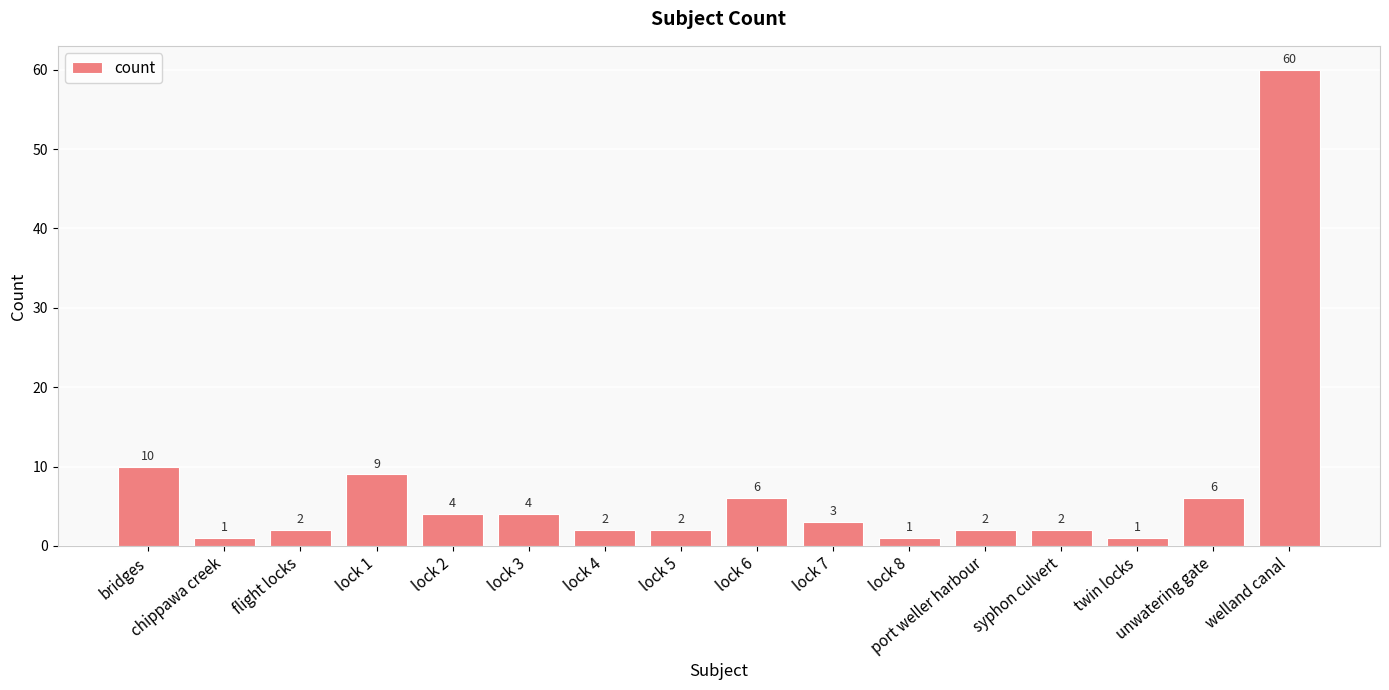

How many distinct data groups are displayed?

1